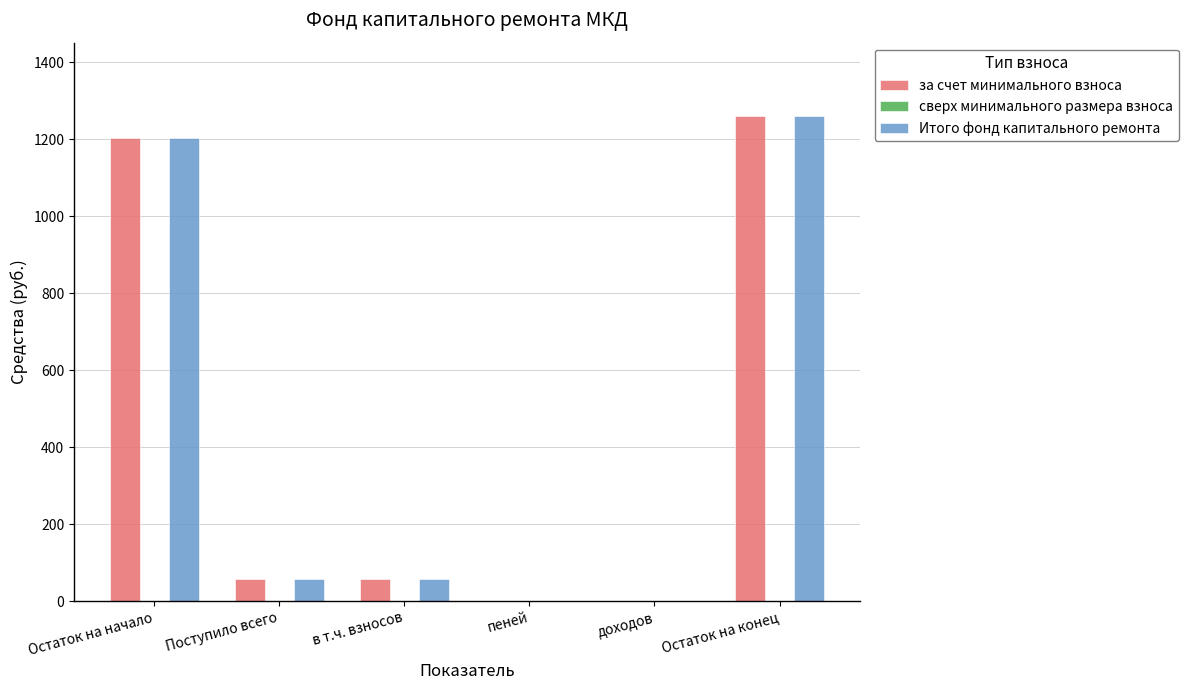

At which category is the sum across all series the highest?

Остаток на конец